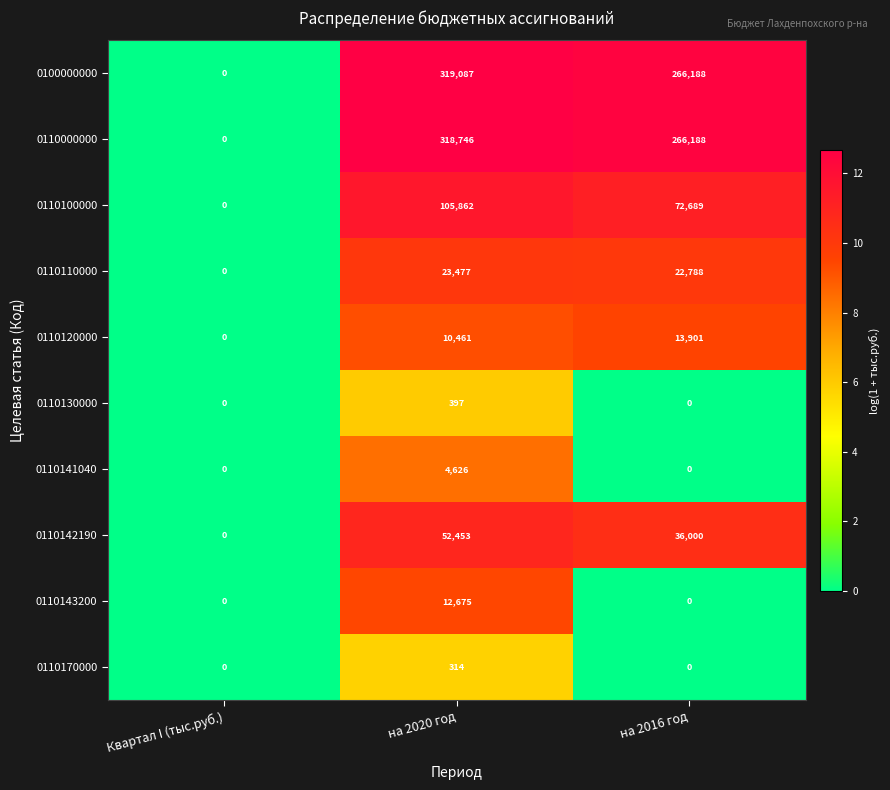

At which category is the sum across all series the highest?

на 2020 год